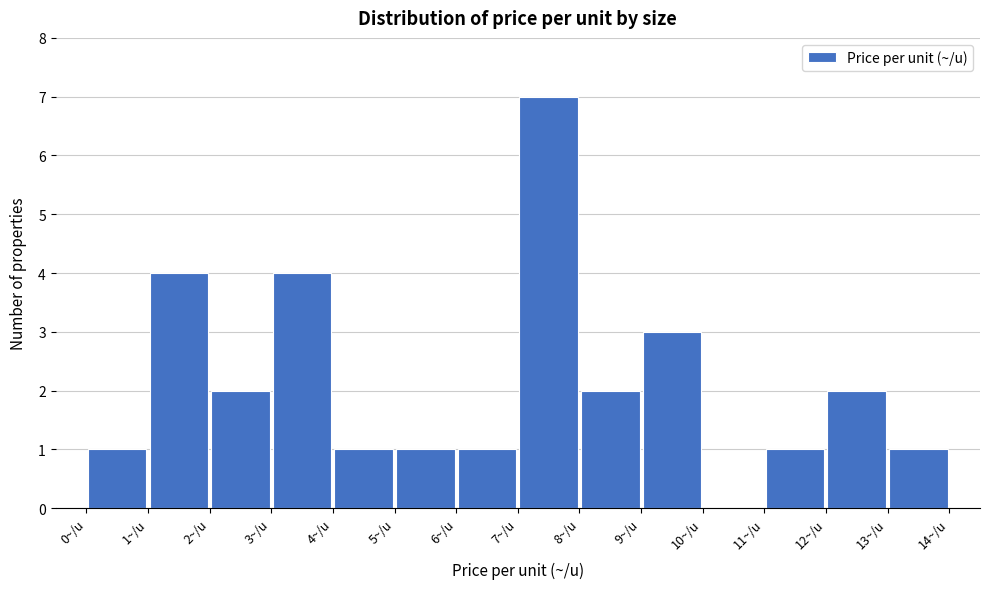

What is the height of the bar covering 3 to 4 on the x-axis? The values are not printed on the chart, so give them approximately, as read against the axis.

4